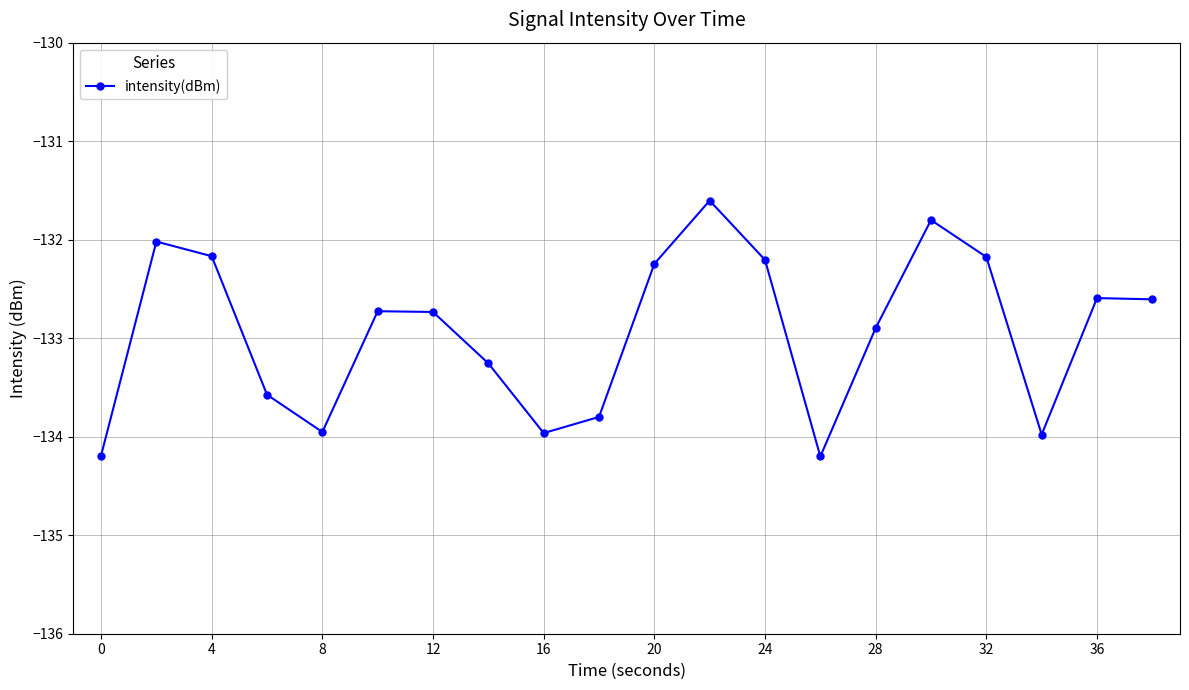

What is the minimum value shown in the chart?

-134.2